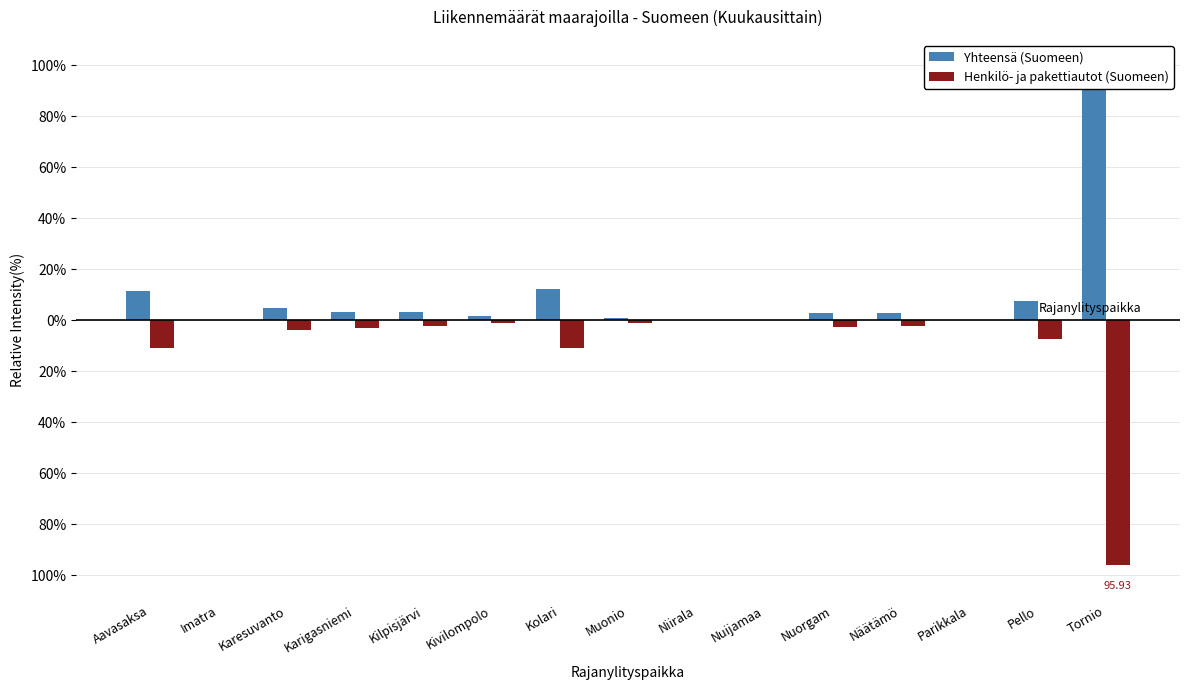

The value of Yhteensä (Suomeen) at Nuorgam is 2.8. True or false?

True